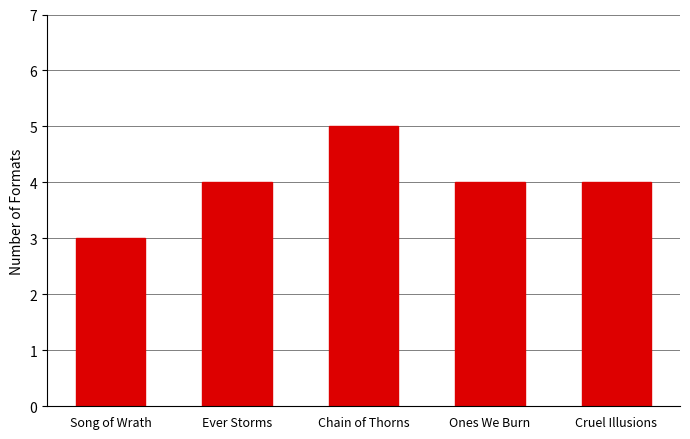

How many data points does each series have?

5